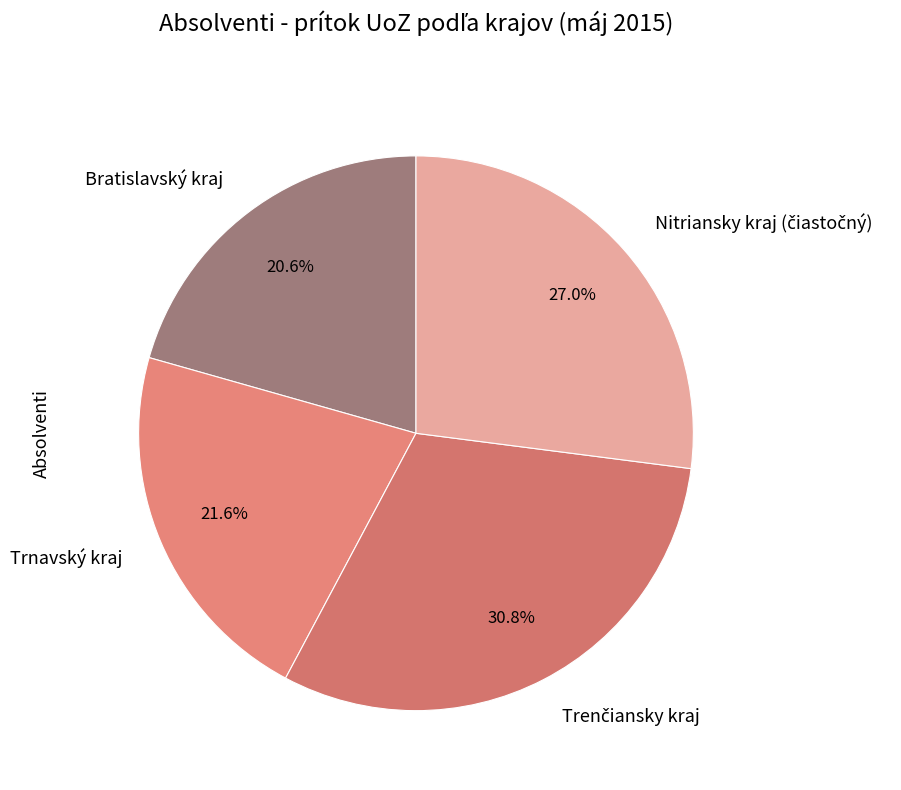

Count the number of slices in the pie.

4